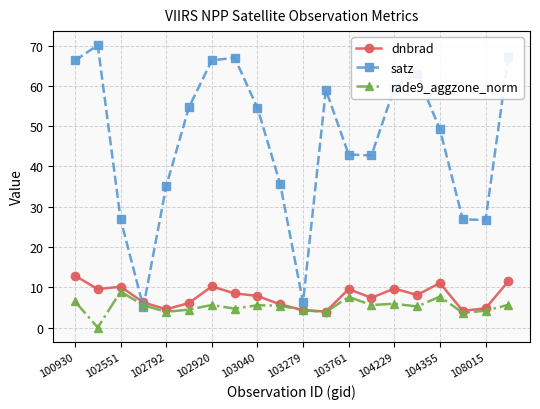

Rank the series by their maximum value, from lowest to highest.

rade9_aggzone_norm, dnbrad, satz